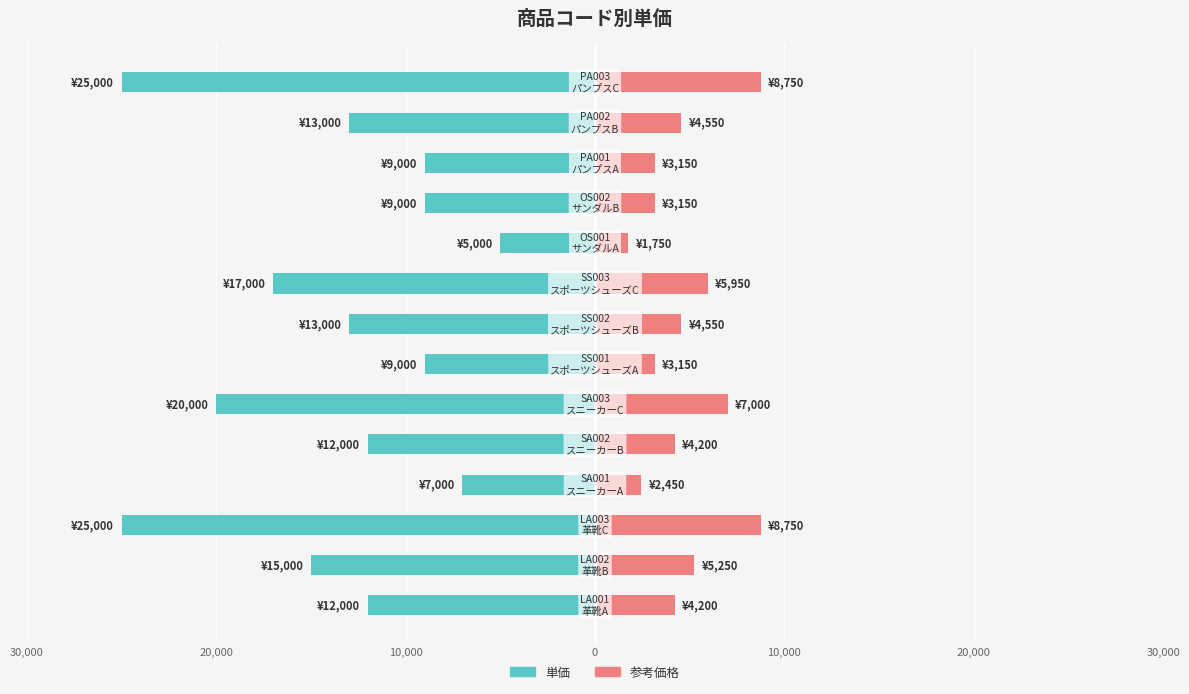

Are the bars horizontal?

Yes